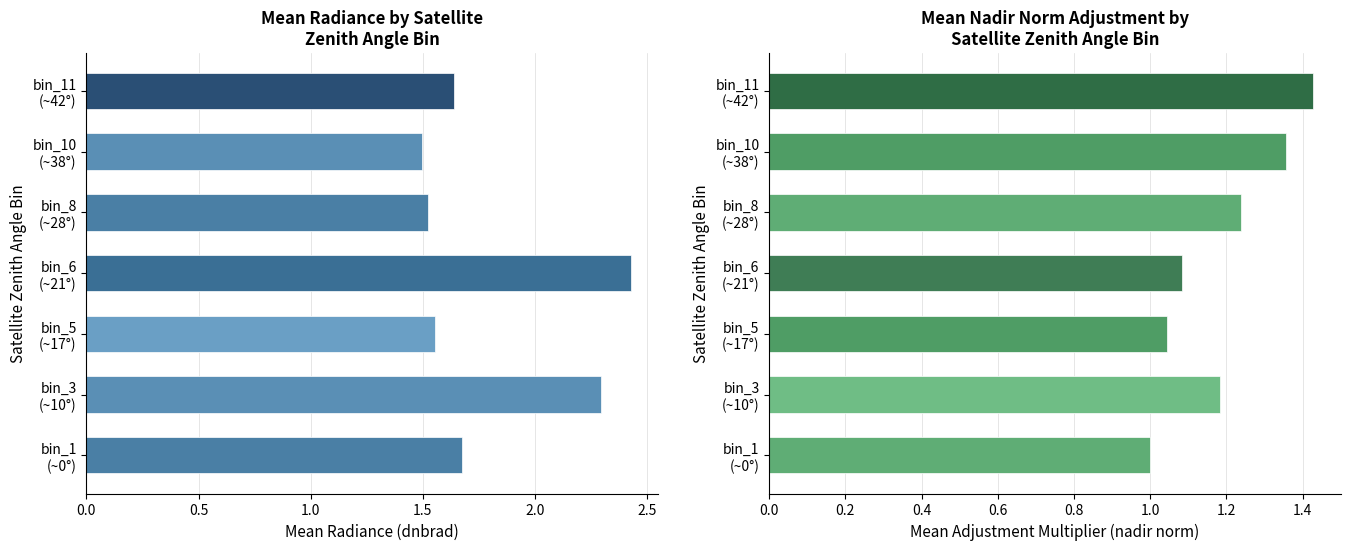

What is the average value of the Mean dnbrad series?

1.8